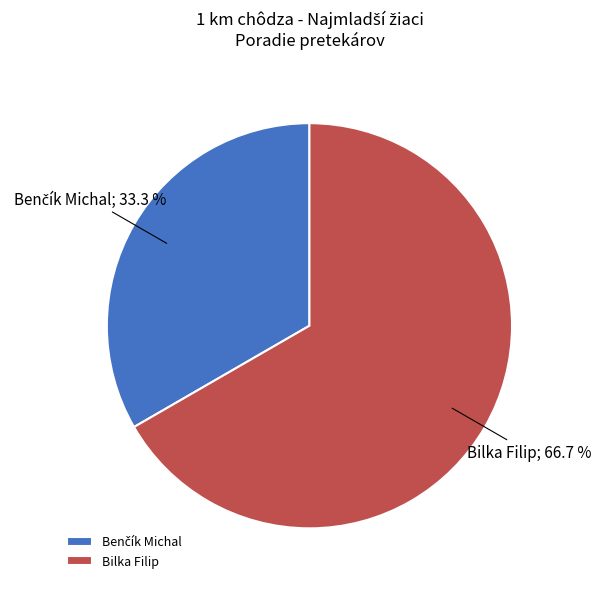

How many slices are in this pie chart?

2